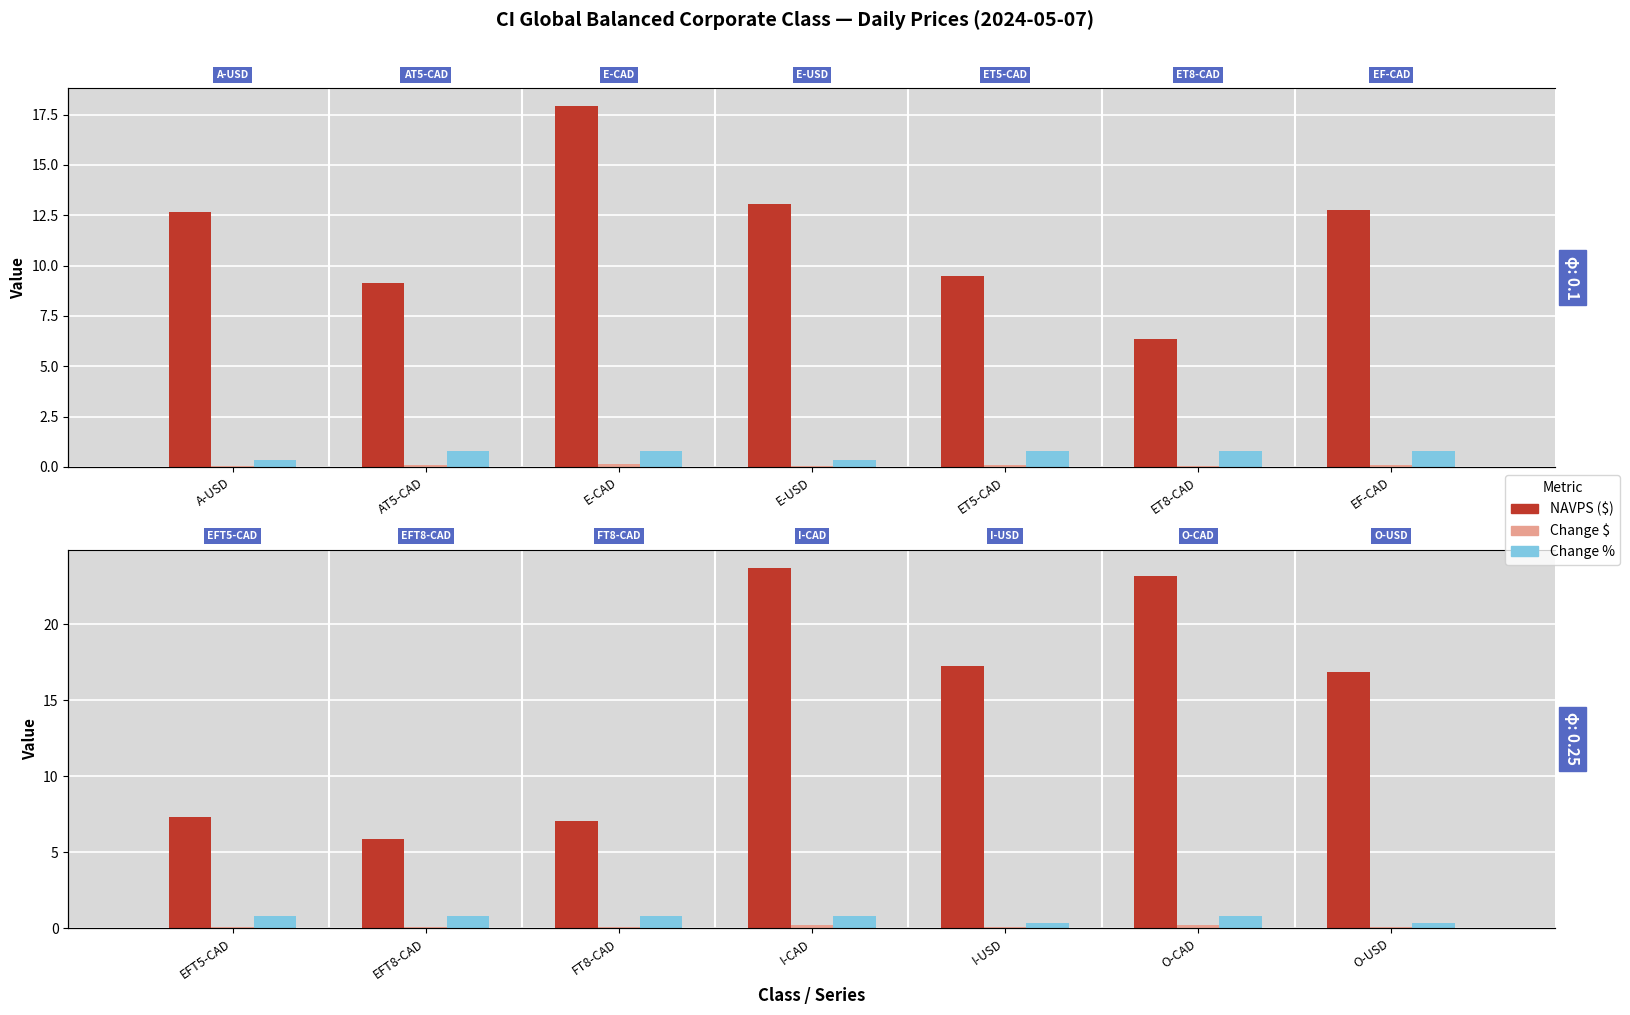

Which series has the widest spread of values?

NAVPS ($)